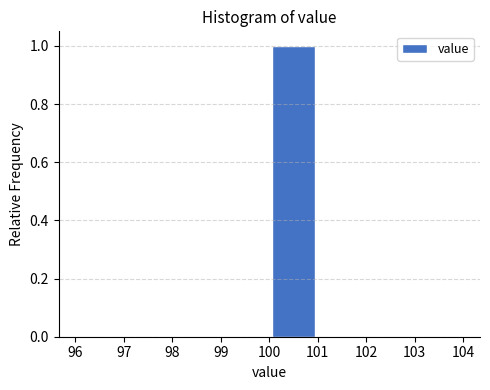

Reading left to right, list every bar in this chart as the range it spans on the x-axis followed by its height. The values are not printed on the chart, so give them approximately, as read against the axis.

96 to 97: 0
97 to 98: 0
98 to 99: 0
99 to 100: 0
100 to 101: 1
101 to 102: 0
102 to 103: 0
103 to 104: 0